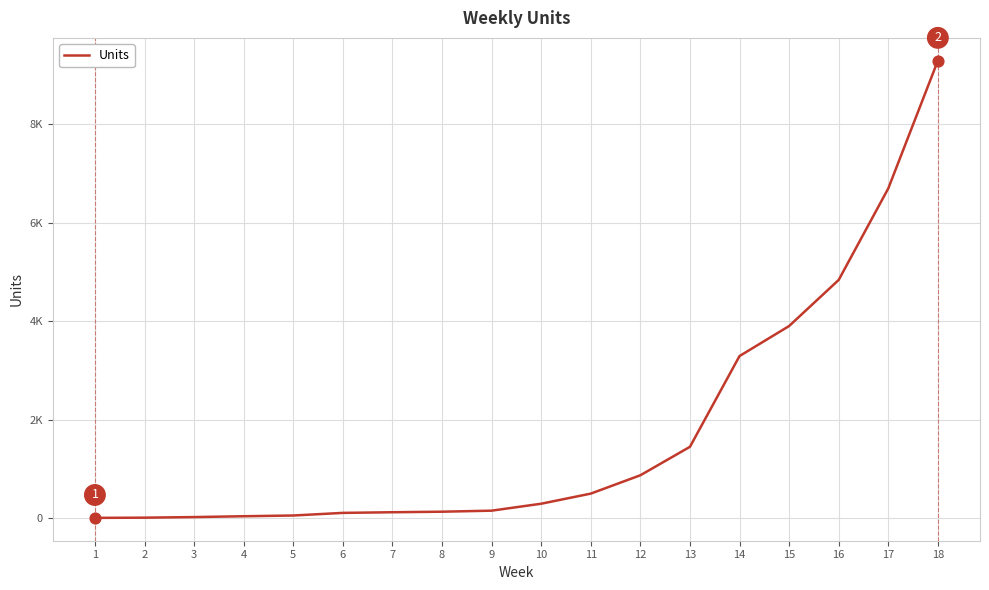

Is this an area chart (filled region under the line)?

No